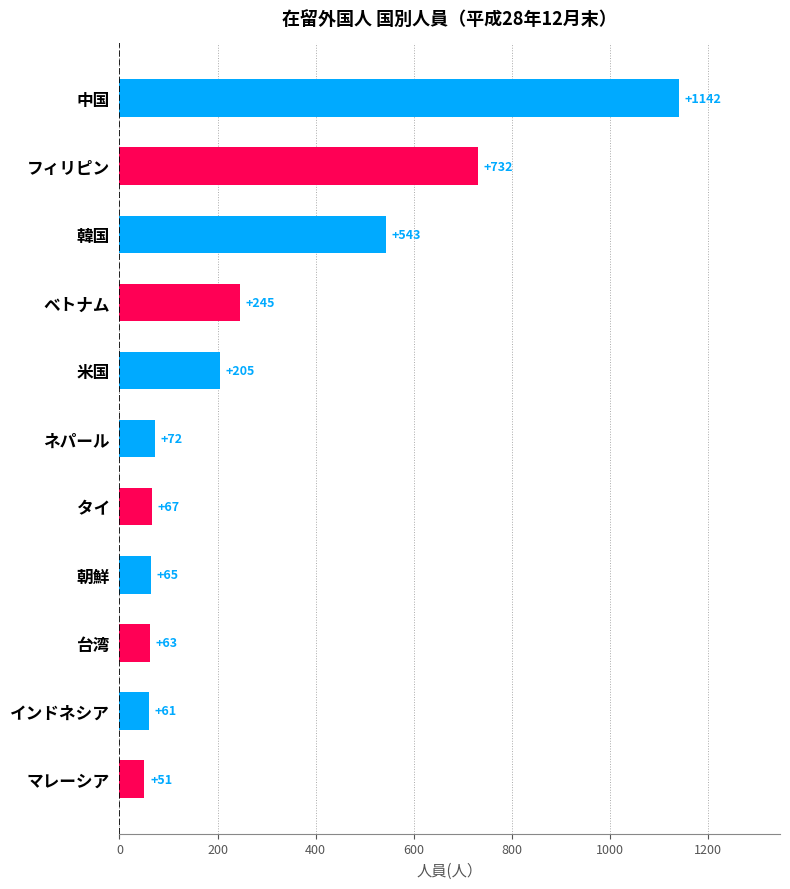

What is the greatest value displayed?

1142